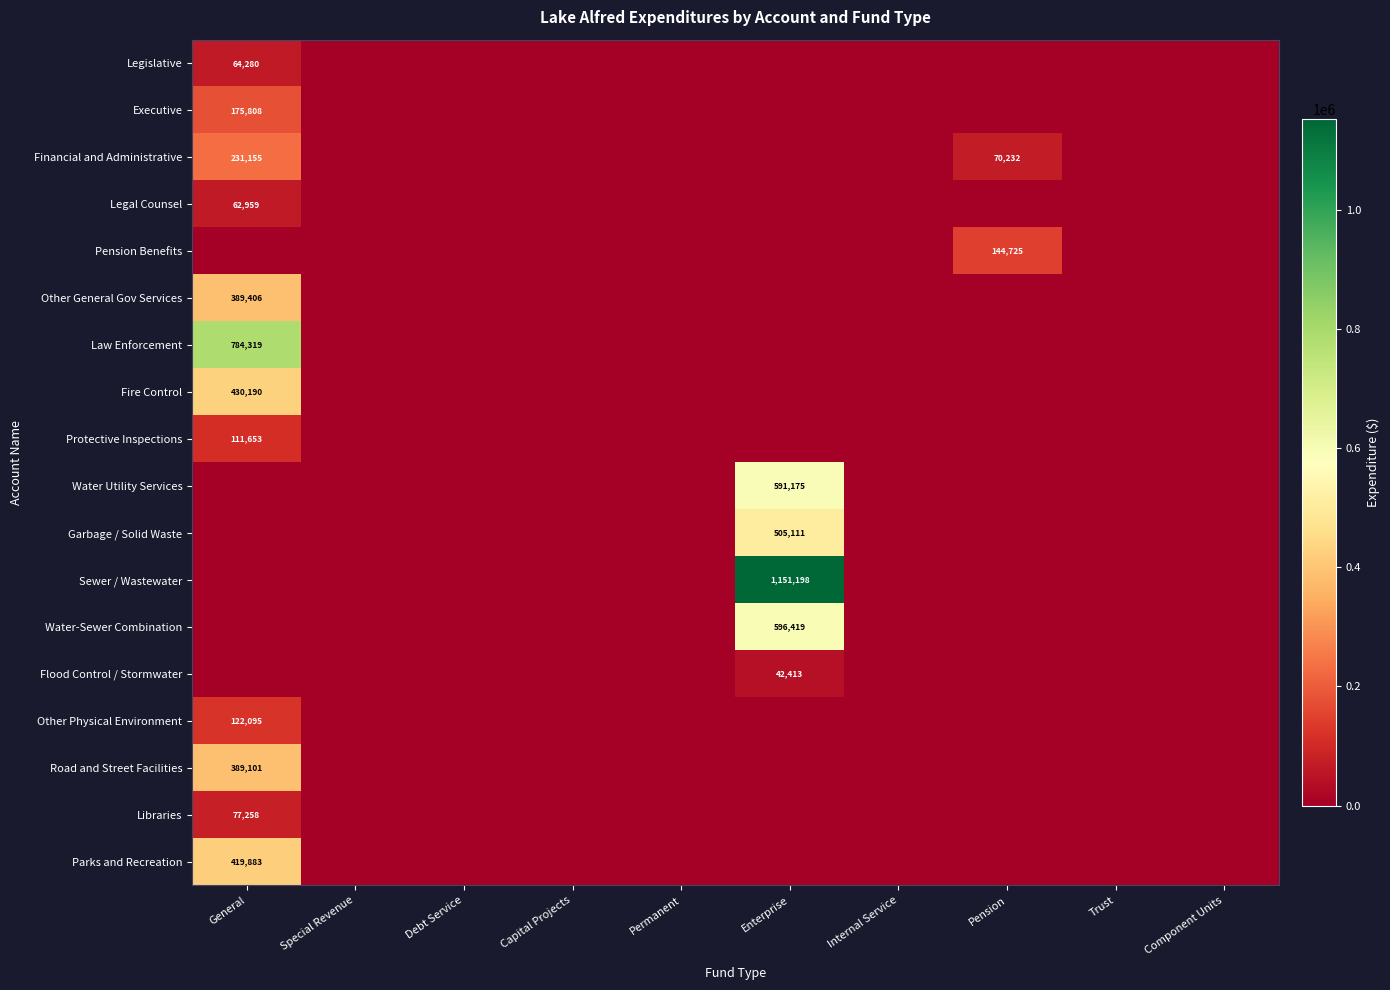

Is it true that Flood Control / Stormwater equals 0 at Trust?

True